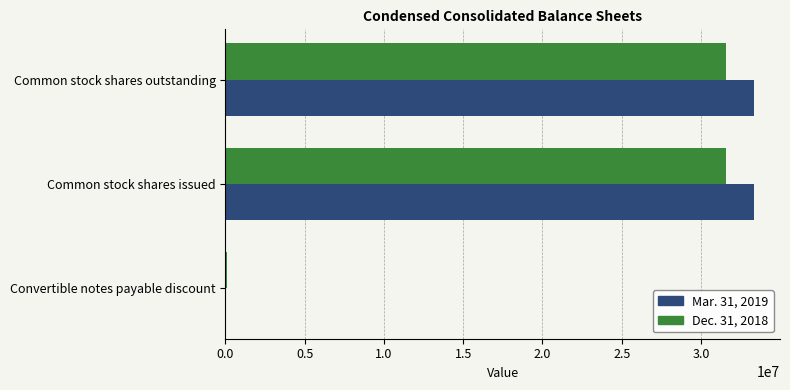

What is the total value across all series at Common stock shares outstanding?

64915097